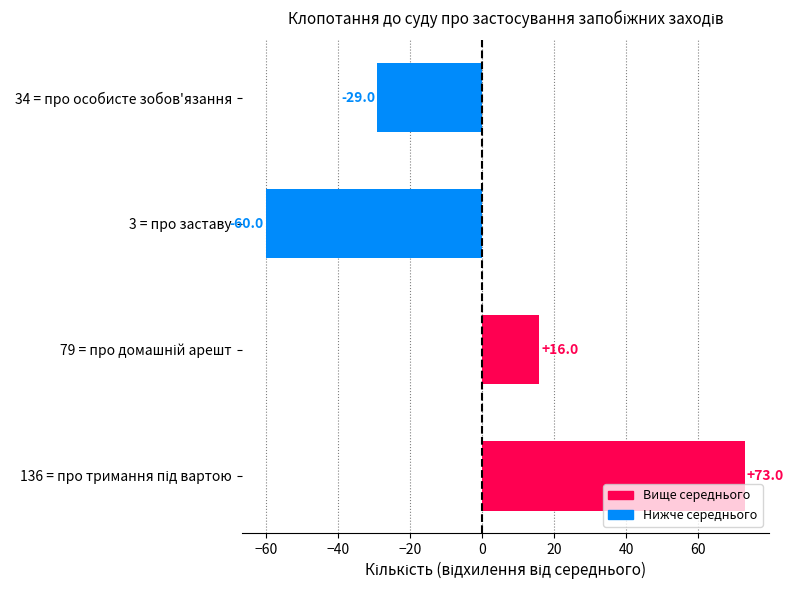

Are the bars horizontal?

Yes